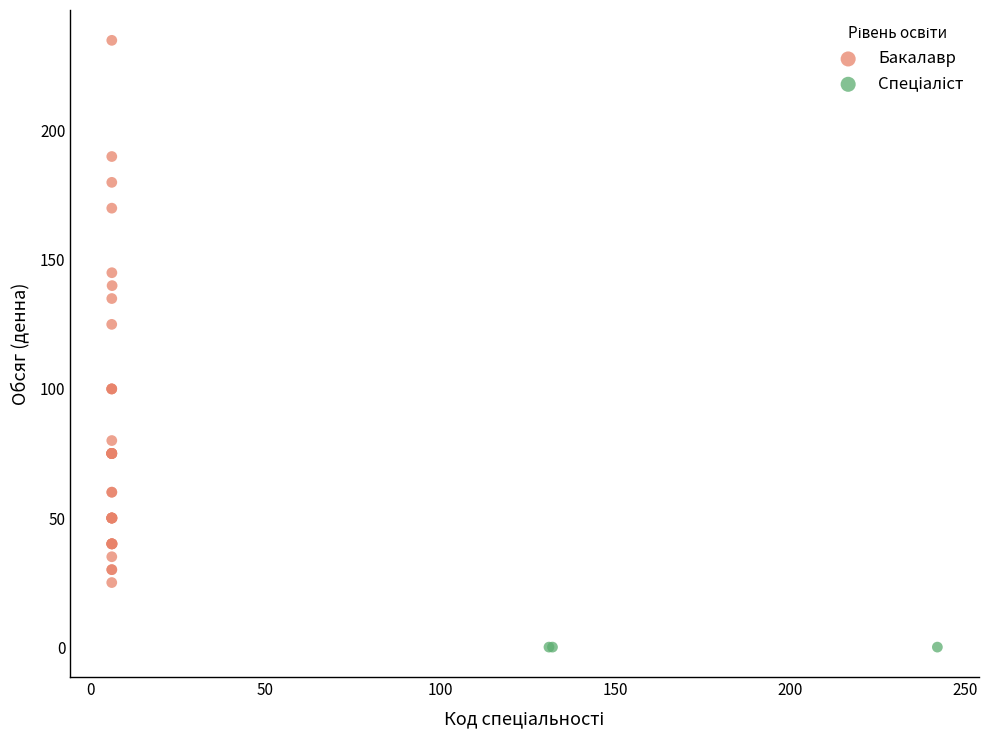

Which series contains the highest Y value?

Бакалавр